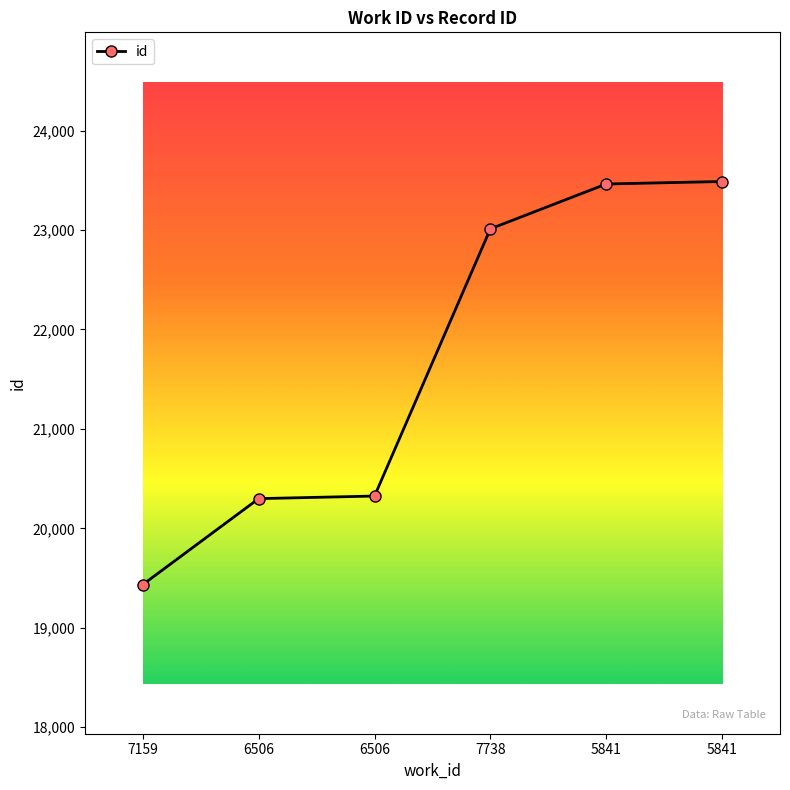

Reading right to left, what are all the values shown in this chart?

23488	23463	23012	20325	20299	19435